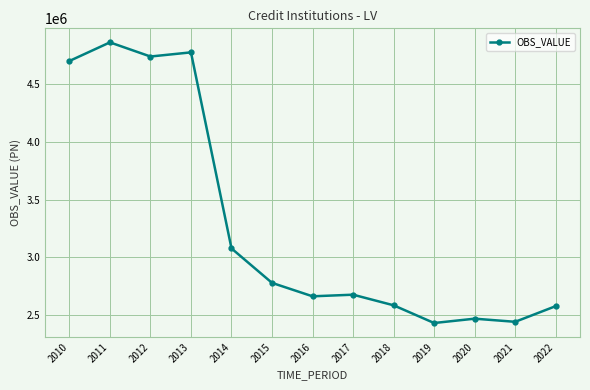

How many lines are shown in the chart?

1